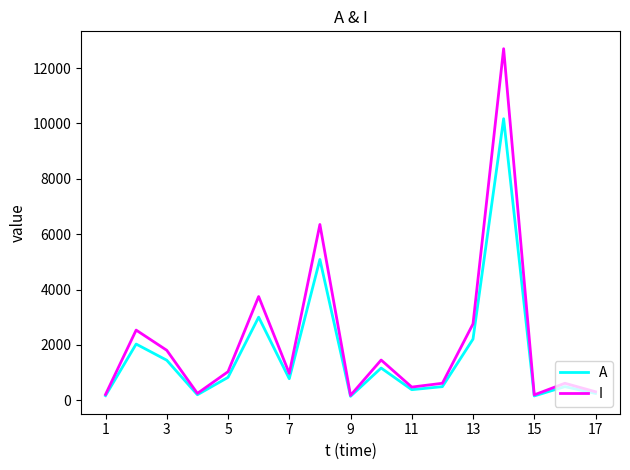

Which series has the largest total across all categories?

I